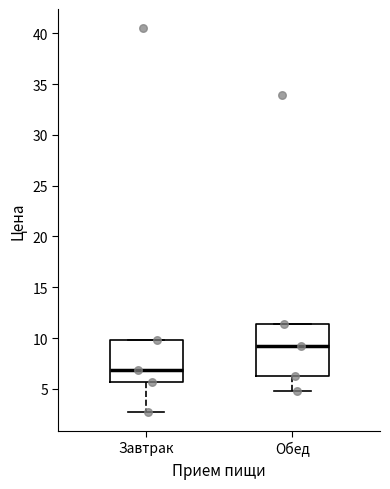

Comparing the boxes themselves (not the whiskers), which one is the tallest?

Обед